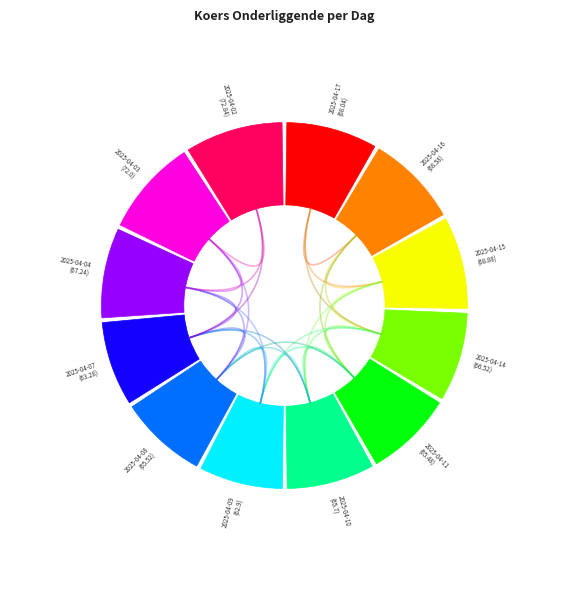

Does 2025-04-15 represent more than half of the total?

No